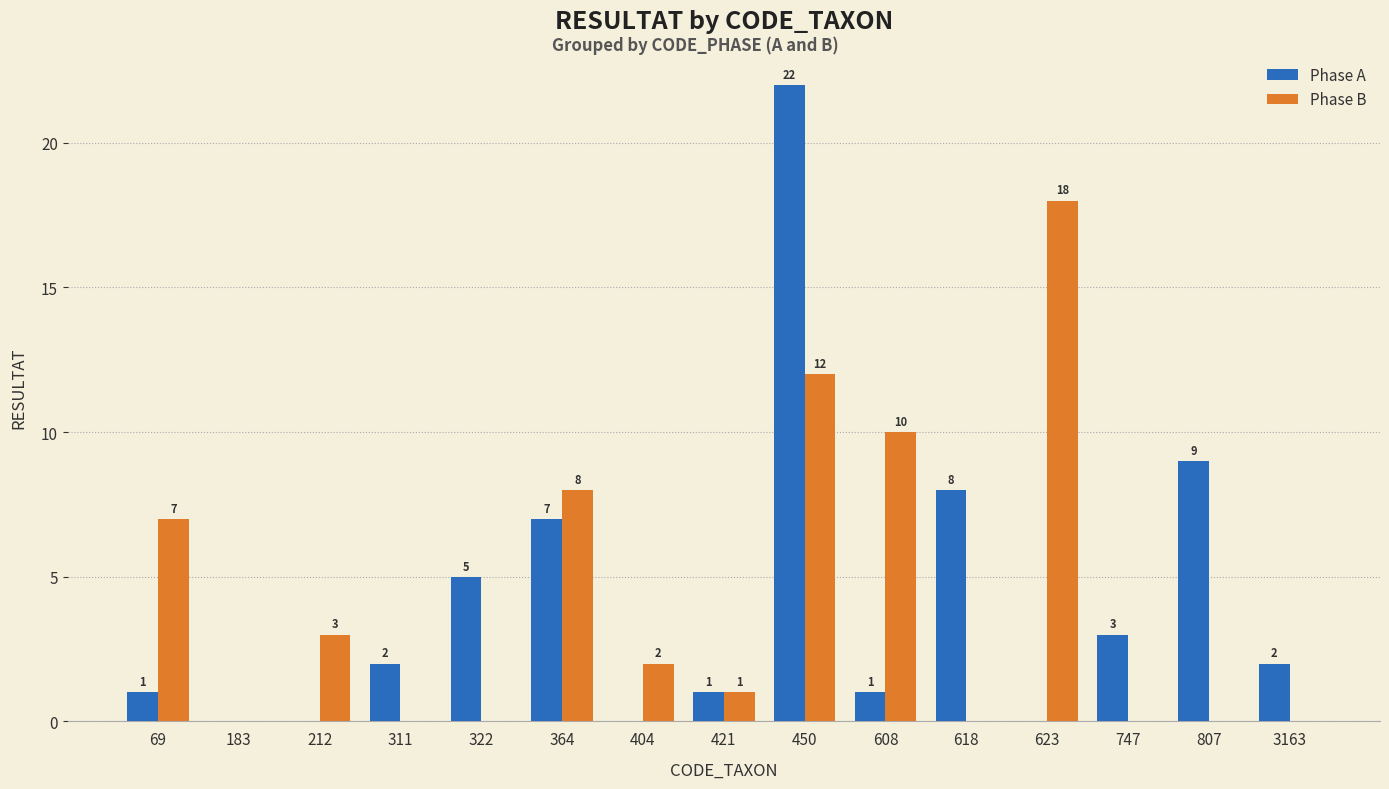

How many categories are shown in the chart?

15